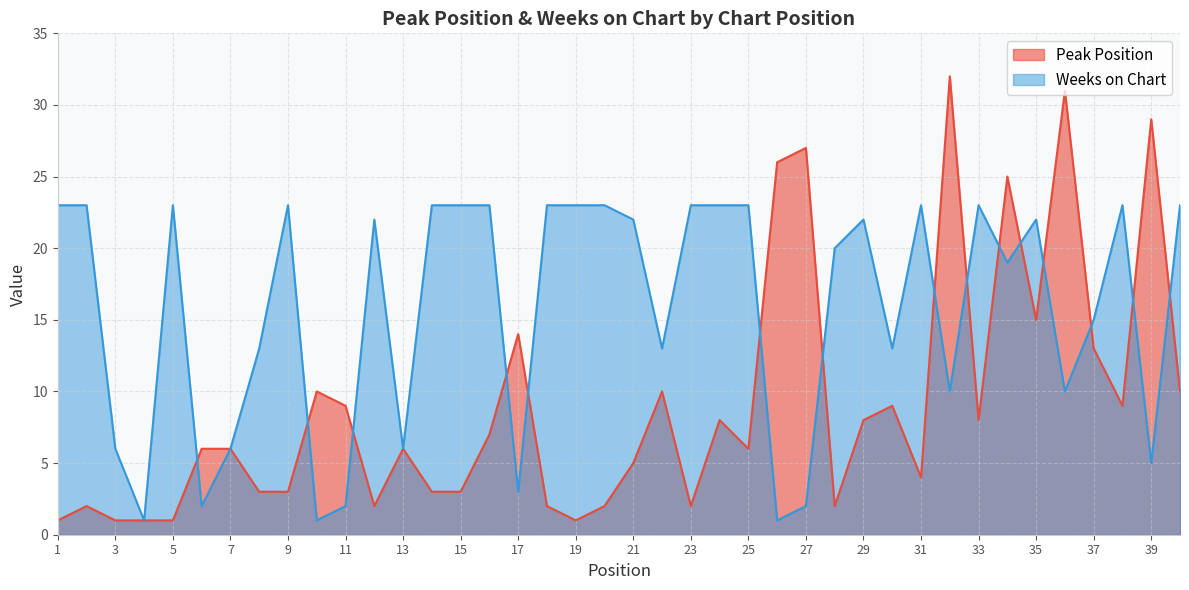

Where does the Weeks on Chart series first go above 22?

1